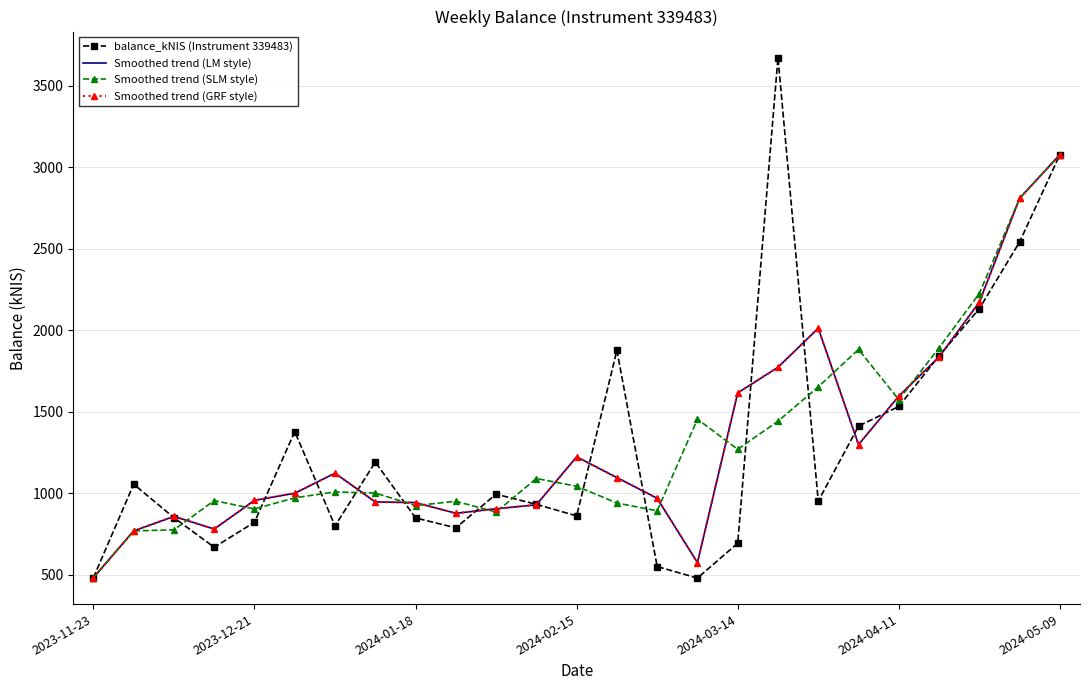

What is the maximum value shown in the chart?

3672.2